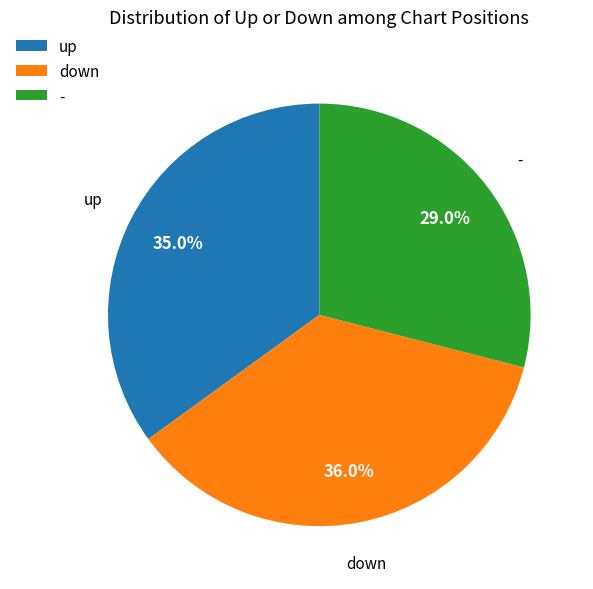

How much of the chart is everything except -?

71.0%